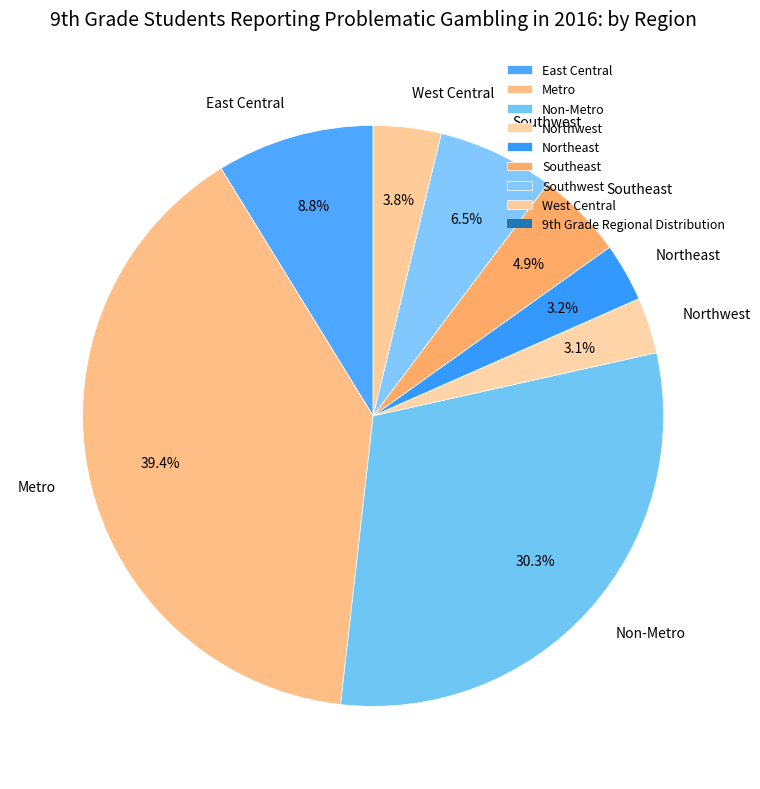

To the nearest percent, what is the combined percentage of Metro and West Central?

43%